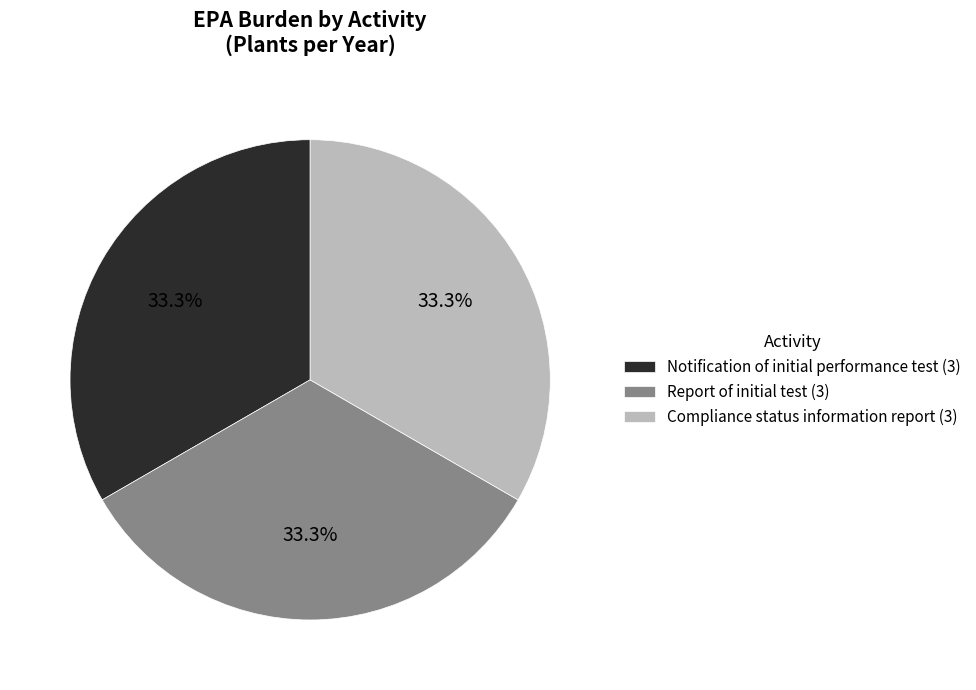

What is the ratio of the value at Notification of initial performance test (3) to the value at Compliance status information report (3)?

1.0